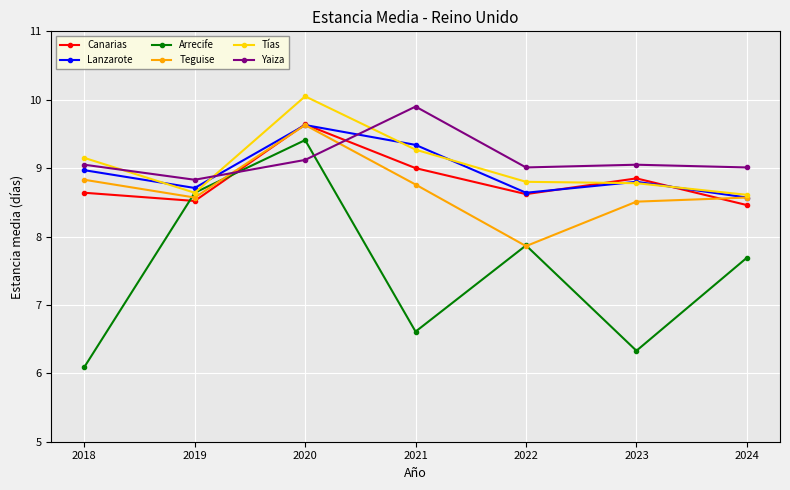

What is the spread (max minus min) of values at 2018?

3.1